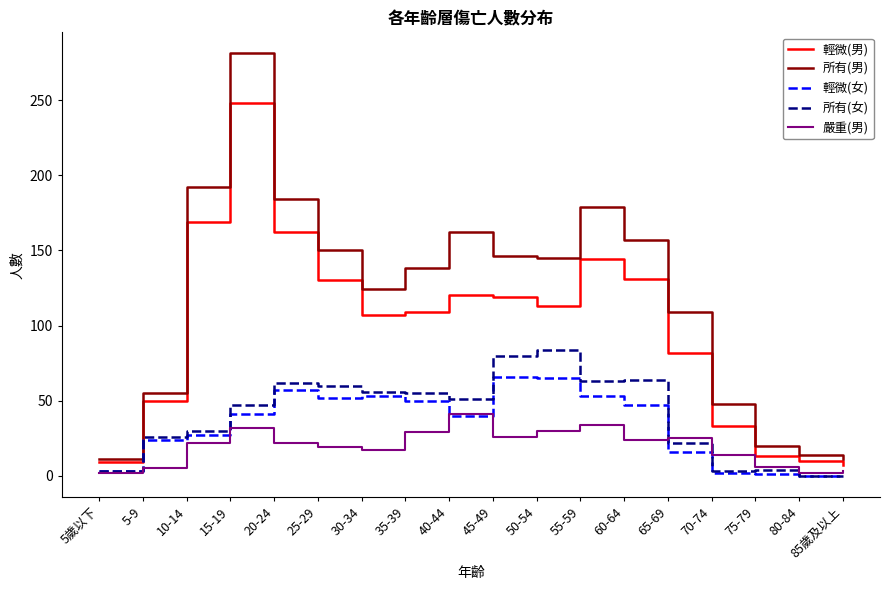

Which series has the largest total across all categories?

所有(男)